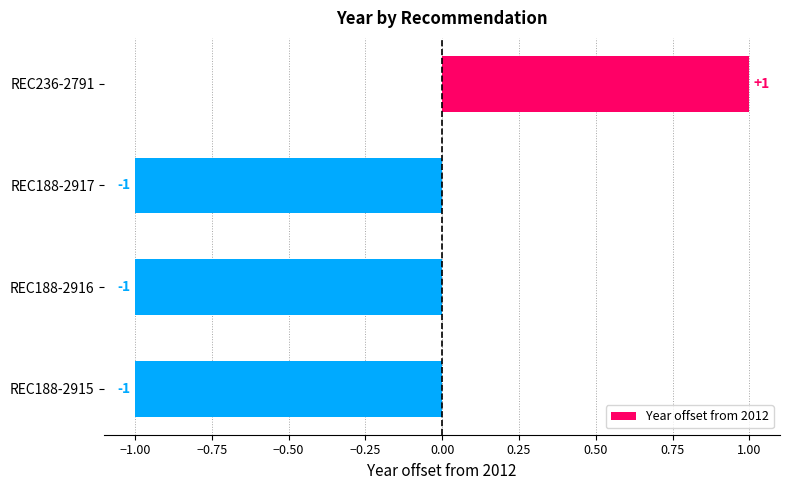

Count the values in the range -1 to 1.

4